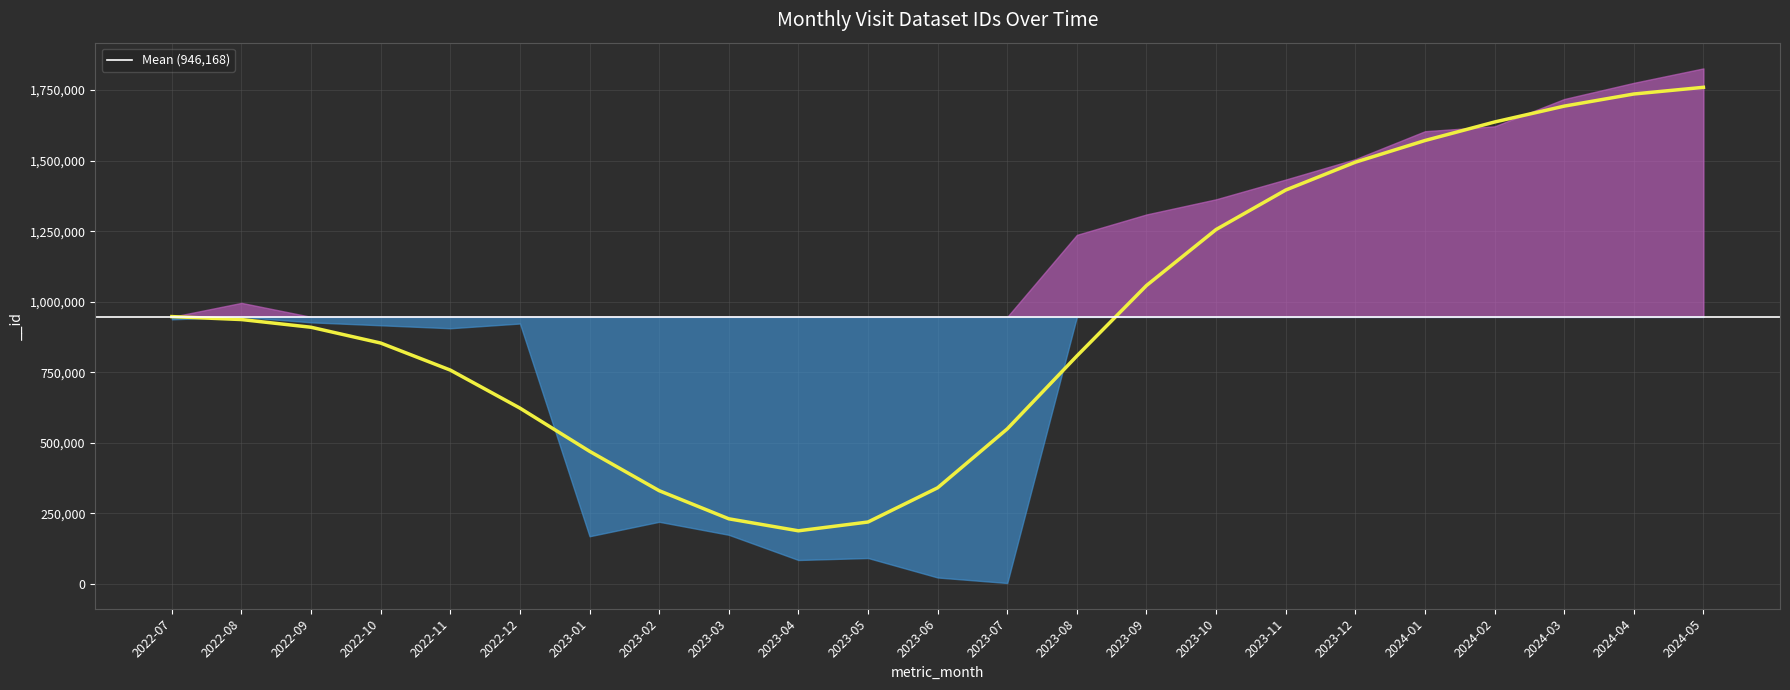

The chart shows a value of 1371133 at 2022-08. True or false?

False